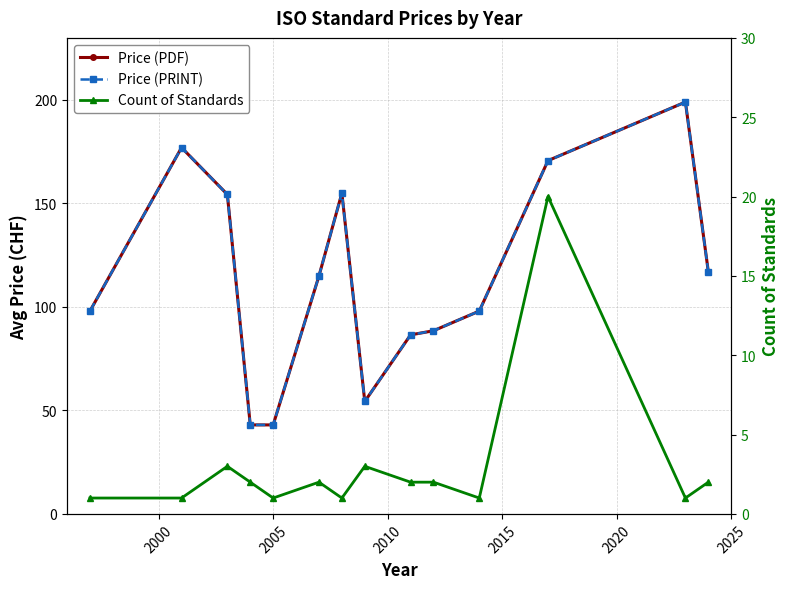

What is the difference between the maximum and minimum values in the Price (PDF) series?

156.0